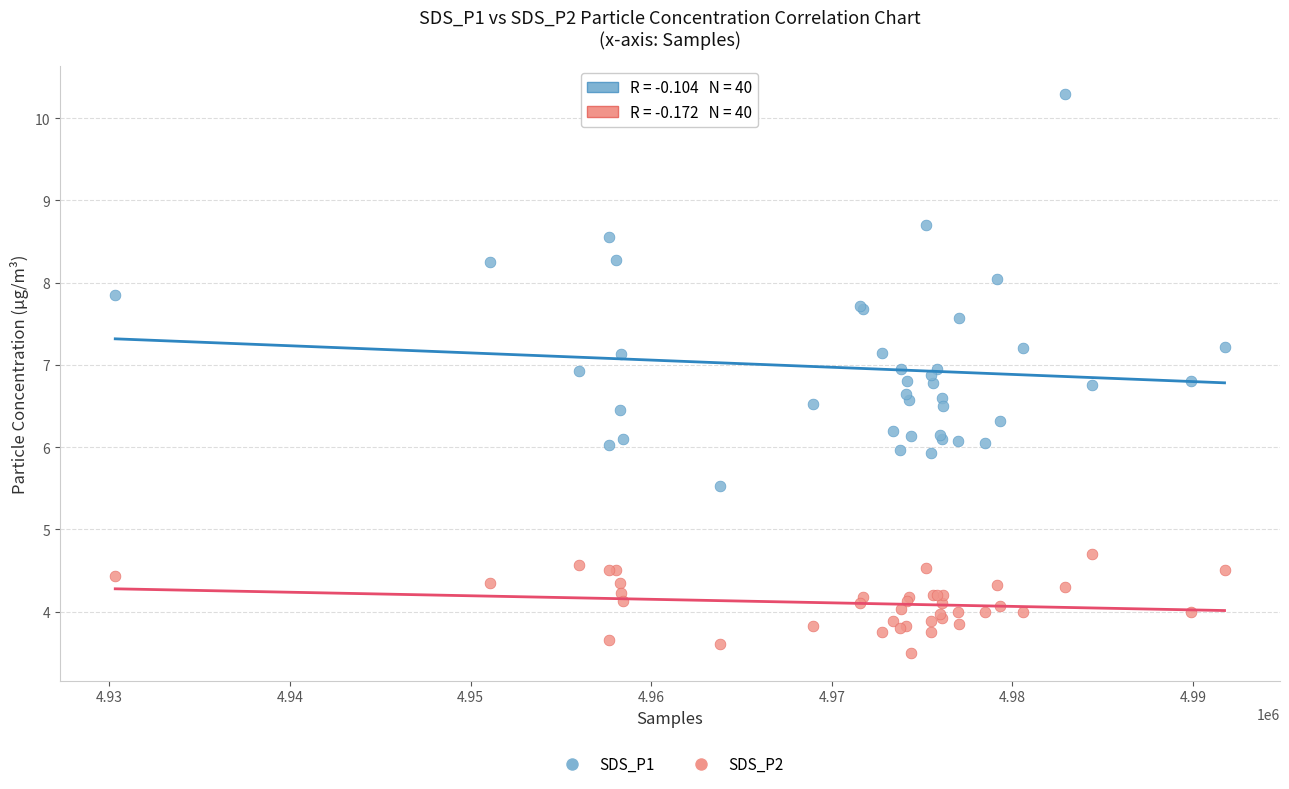

Which series reaches the maximum Y coordinate?

SDS_P1